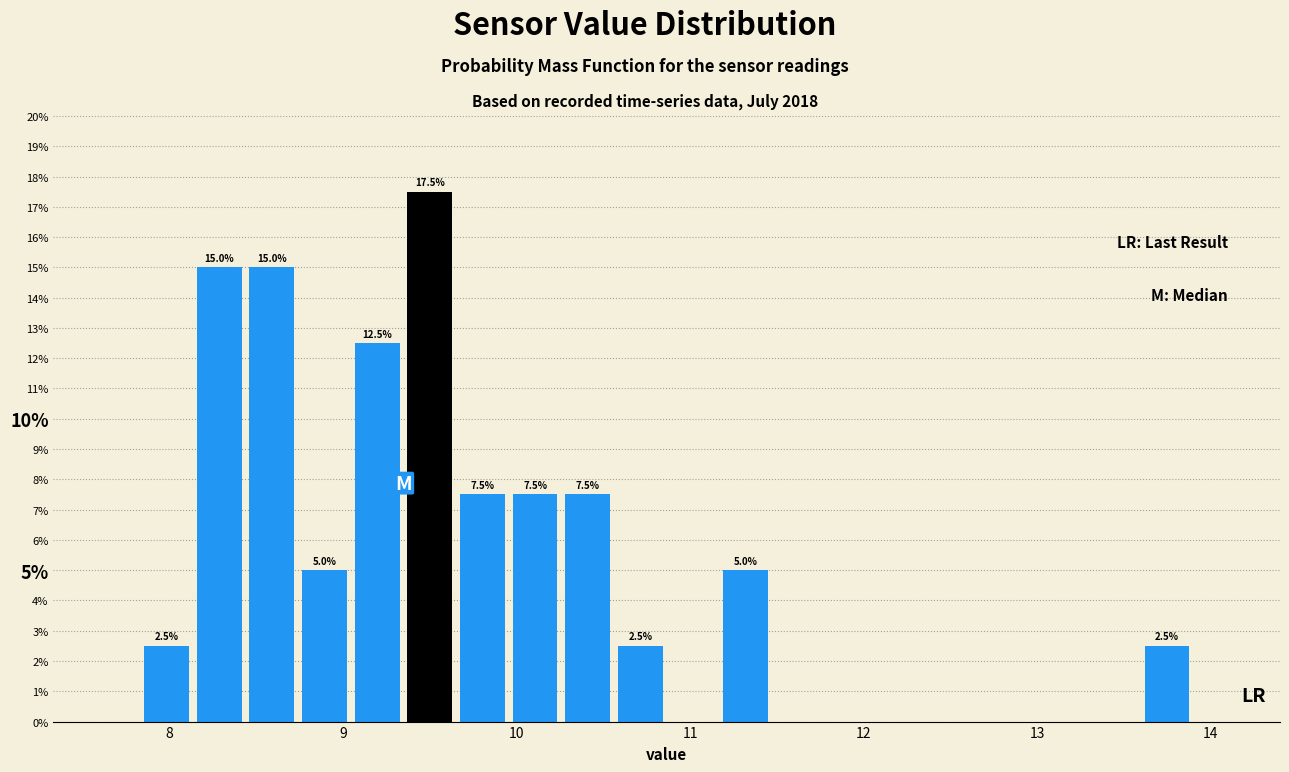

Around what value on the x-axis is the tallest bar? Give the approximate position of its centre, as read against the axis.

9.5